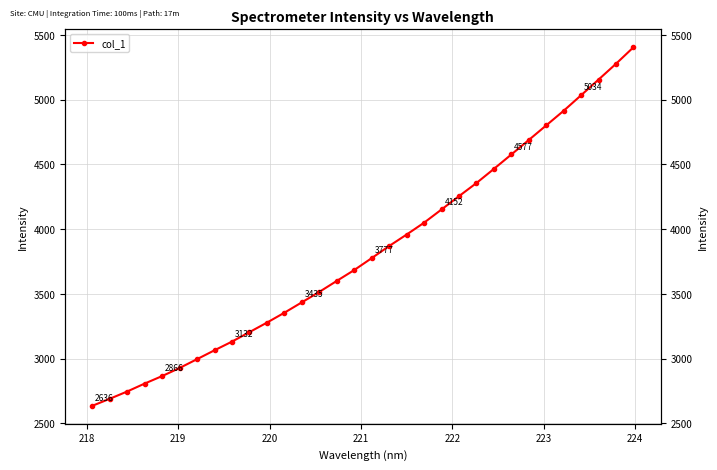

What is the value of the 23rd point from the left?

4356.4